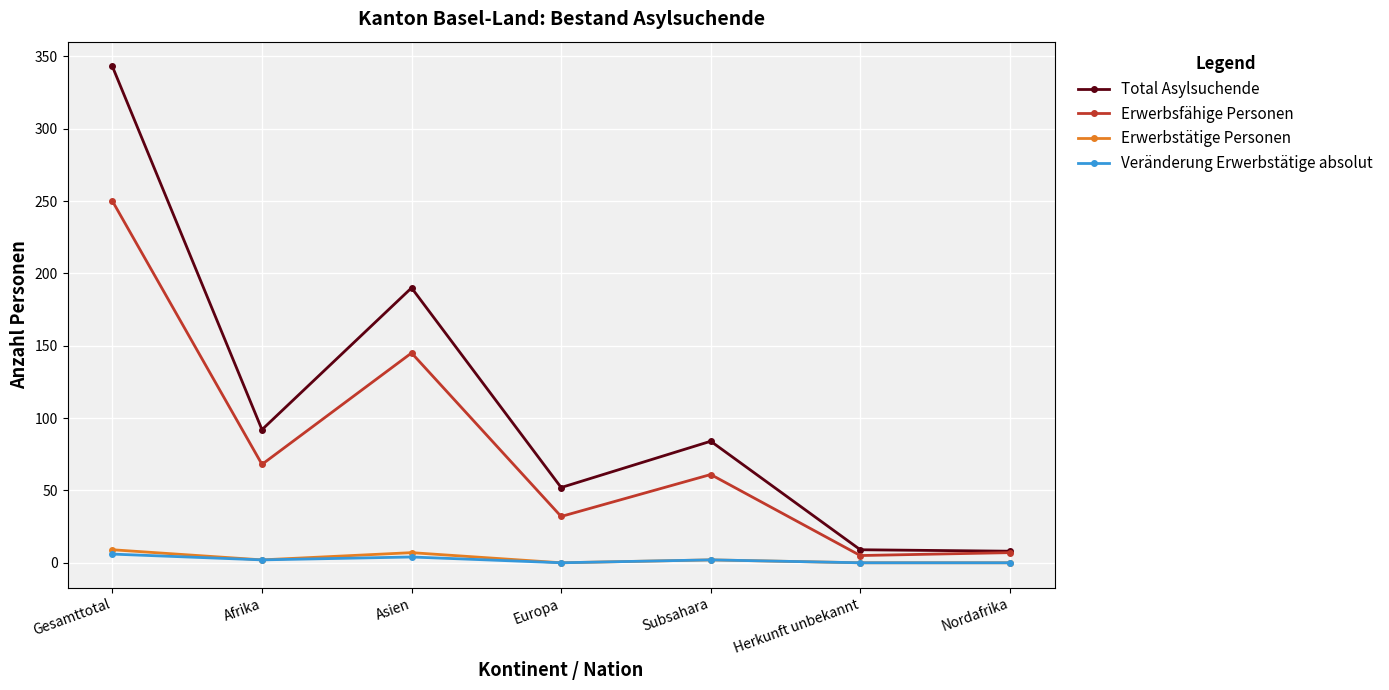

True or false: Total Asylsuchende and Veränderung Erwerbstätige absolut intersect in this chart.

False